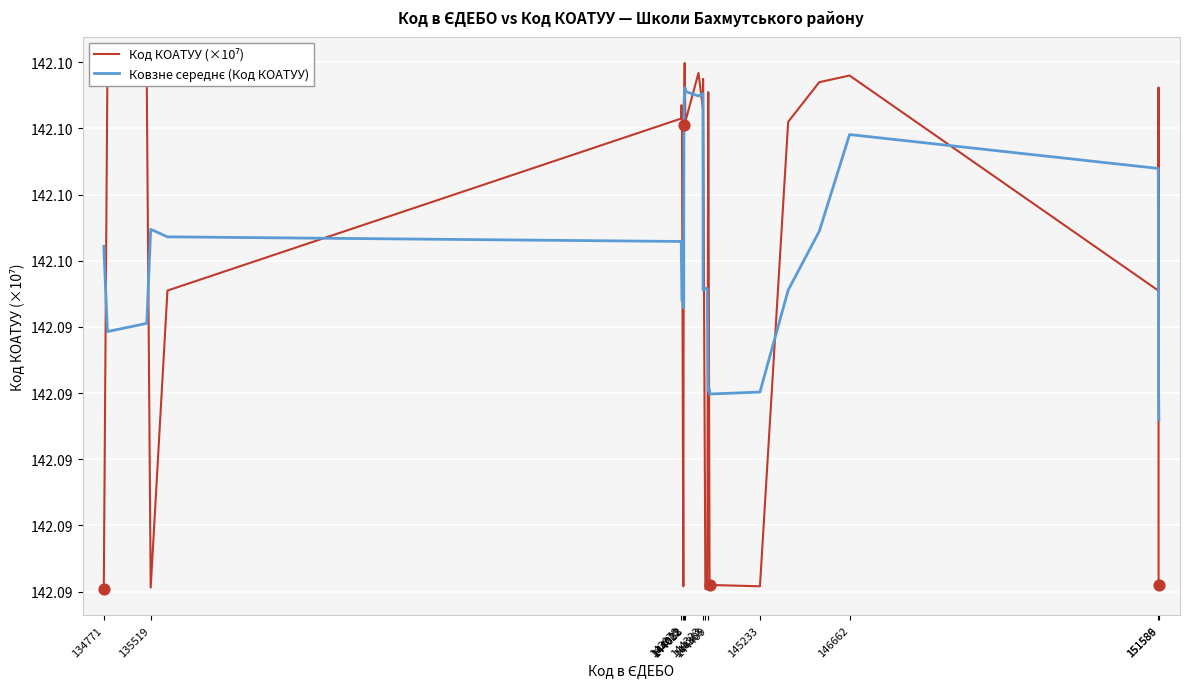

Which series has the widest spread of Y values?

Код КОАТУУ (×10⁷)